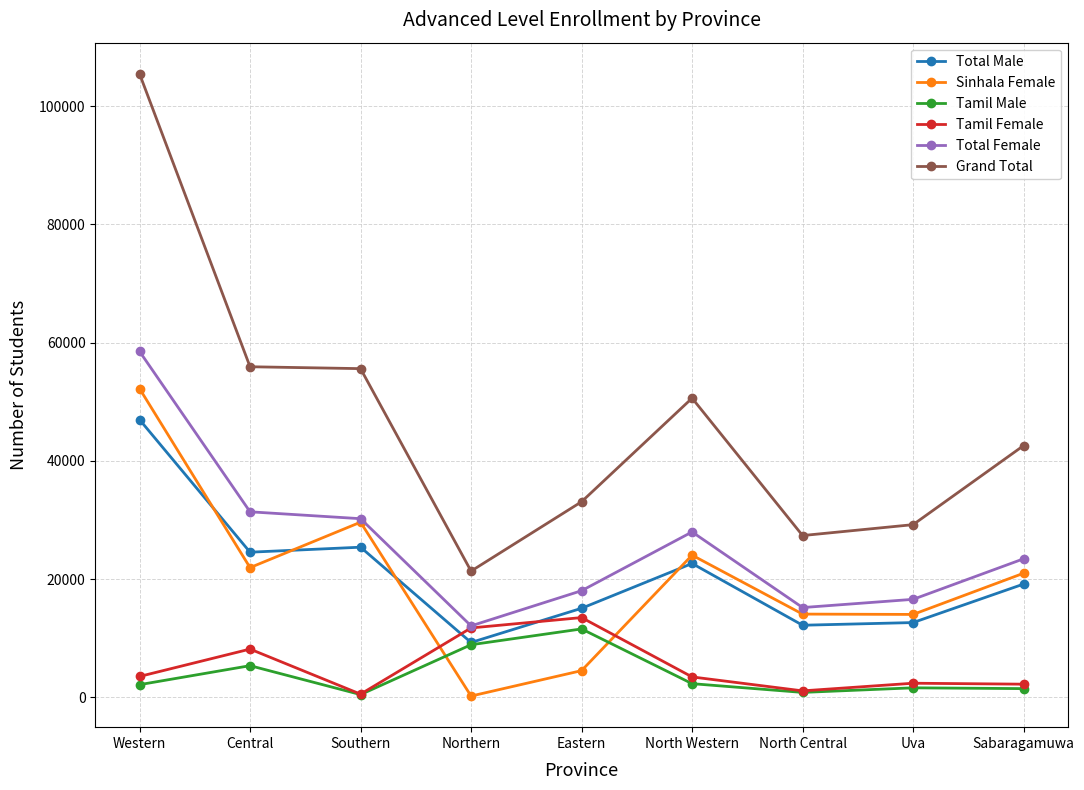

At which category does Tamil Male reach its first local peak?

Central